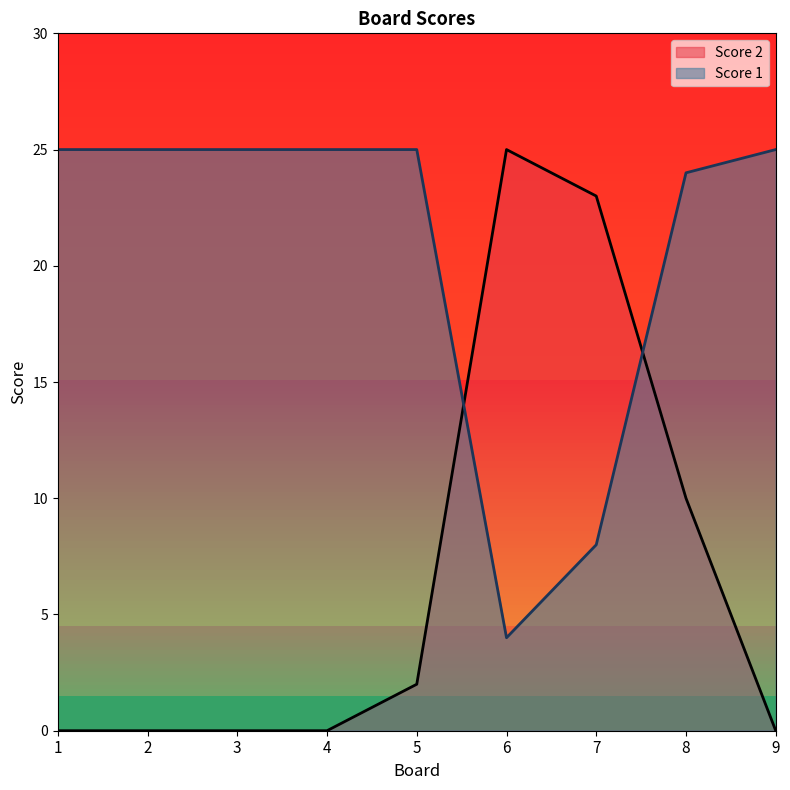

Reading right to left, list all the values displayed in this chart.

Score 2: 0	10	23	25	2	0	0	0	0
Score 1: 25	24	8	4	25	25	25	25	25